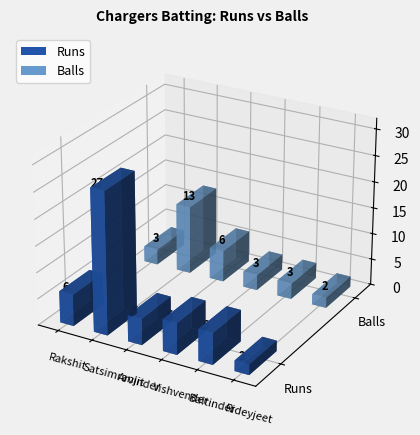

What position from the right is Satsimranjit?

5